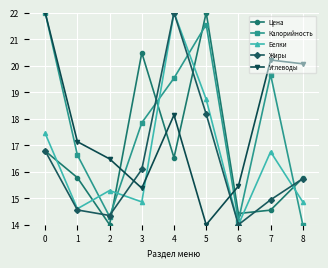

How many data points in Жиры are above 15?

5